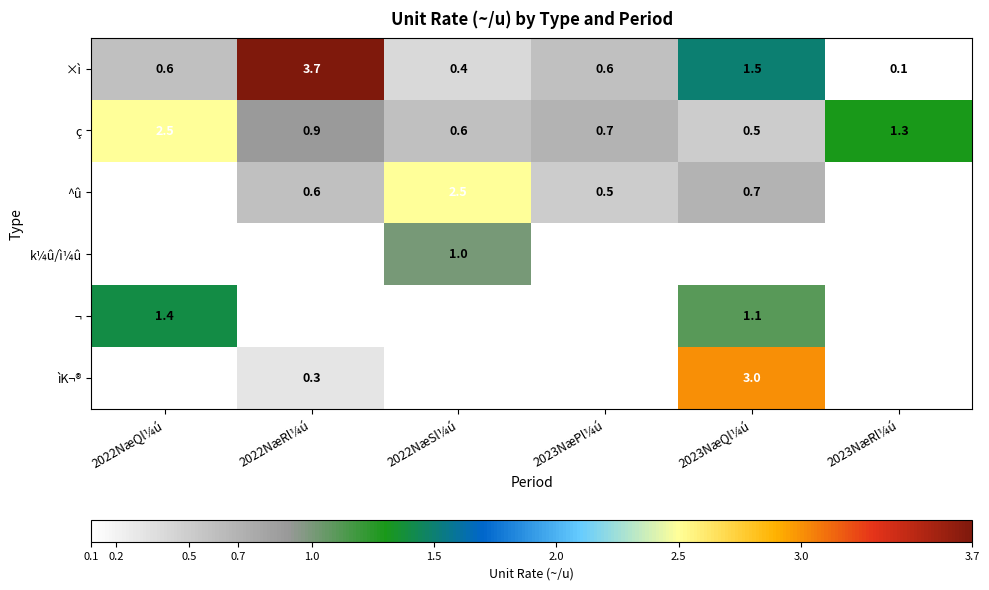

Which category has the lowest value in the ç series?

2023NæQl¼ú